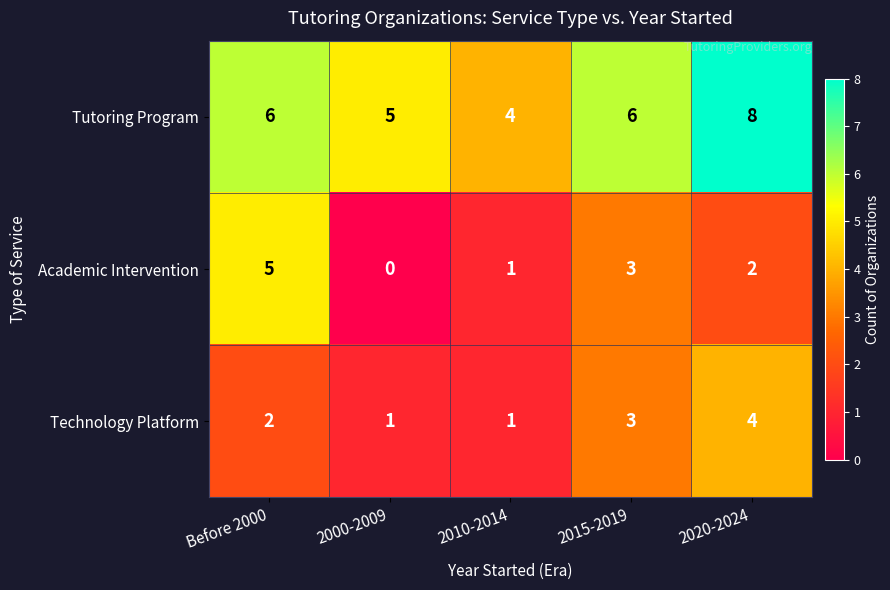

Between 2015-2019 and 2020-2024, which series saw the biggest shift?

Tutoring Program